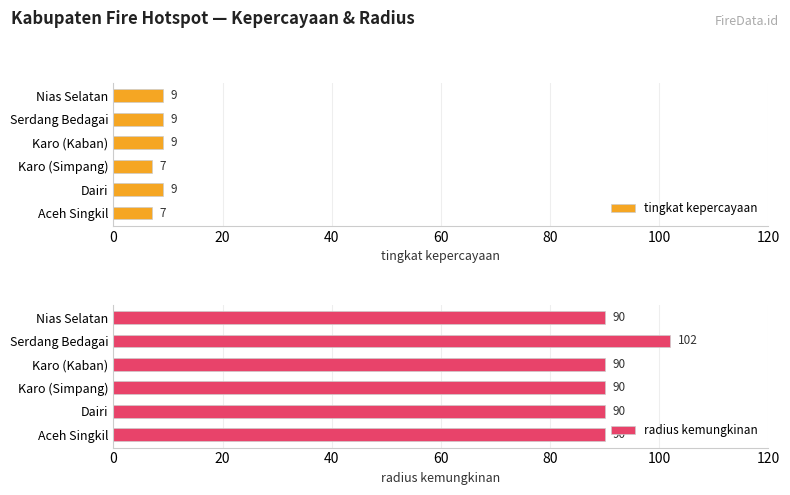

How many bars are there in each group?

2